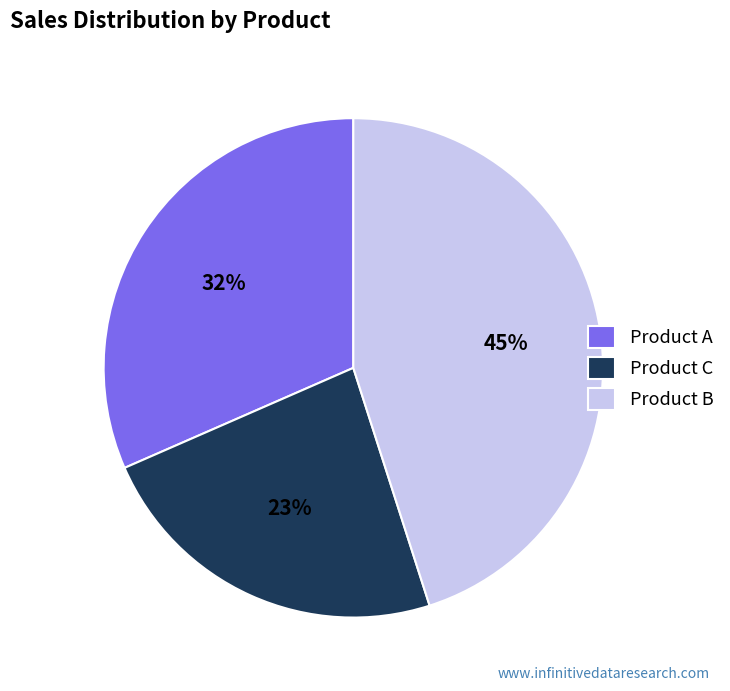

Which slice is the smallest?

Product C